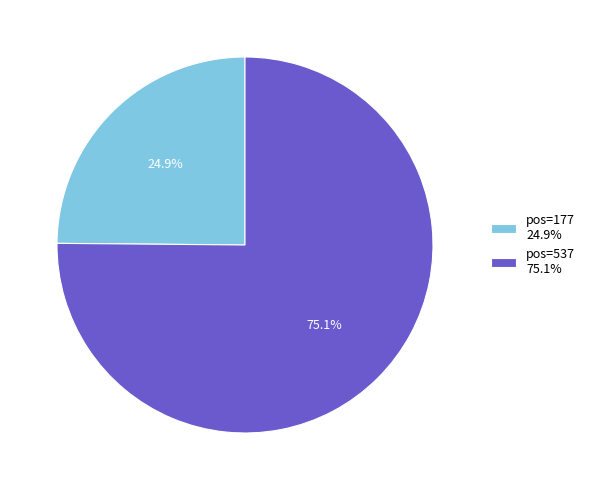

Combined, do pos=537 75.1% and pos=177 24.9% account for over 50%?

Yes